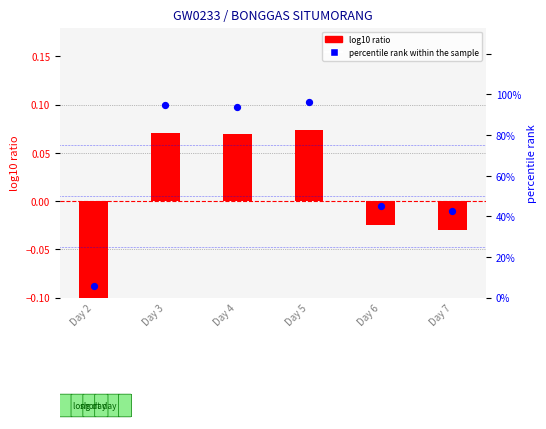

At which category is the sum across all series the highest?

Day 5